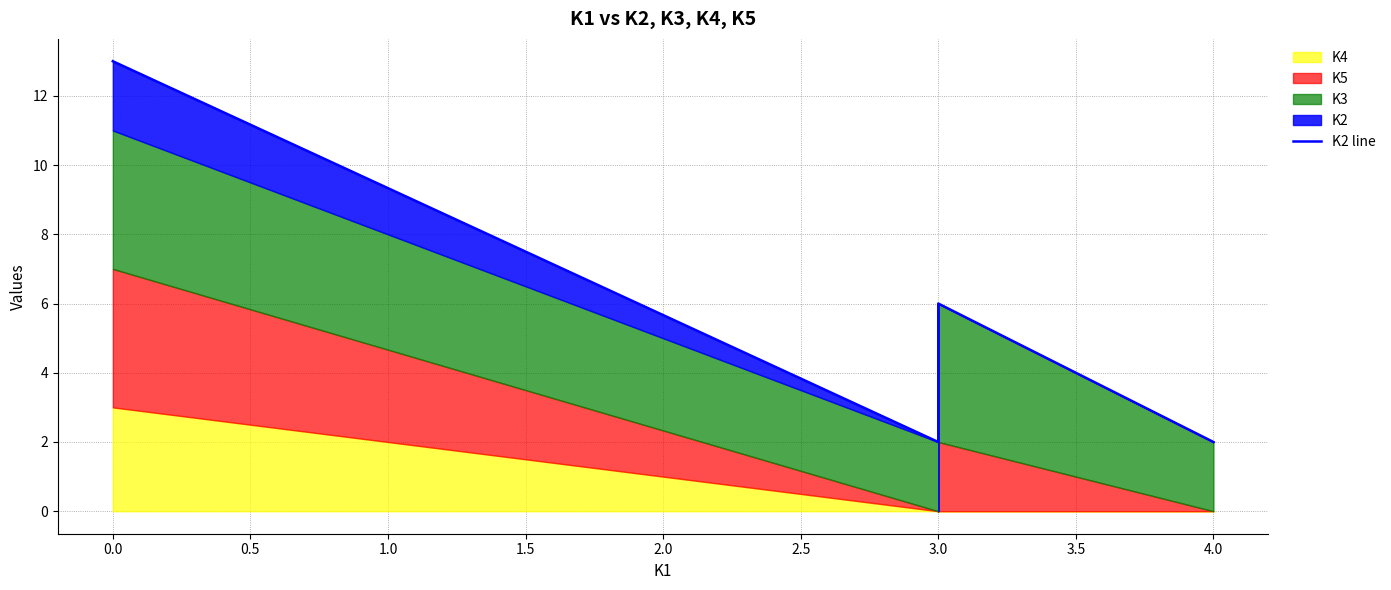

What is the average value?

5